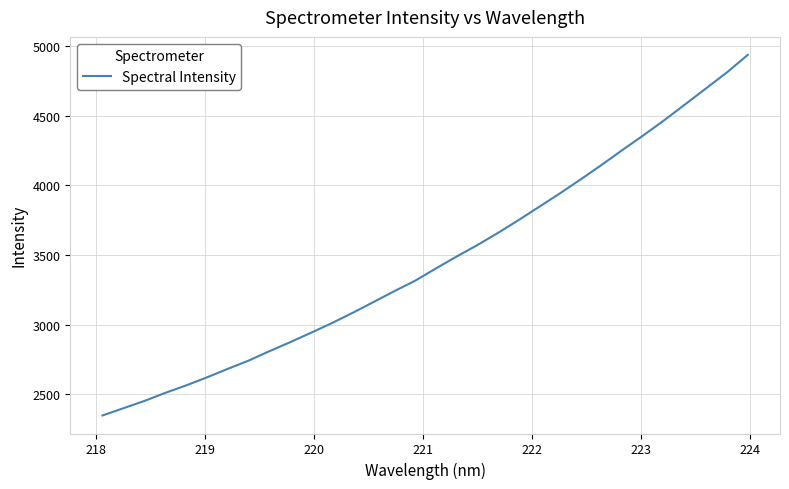

What is the difference between the maximum and minimum values?

2588.5